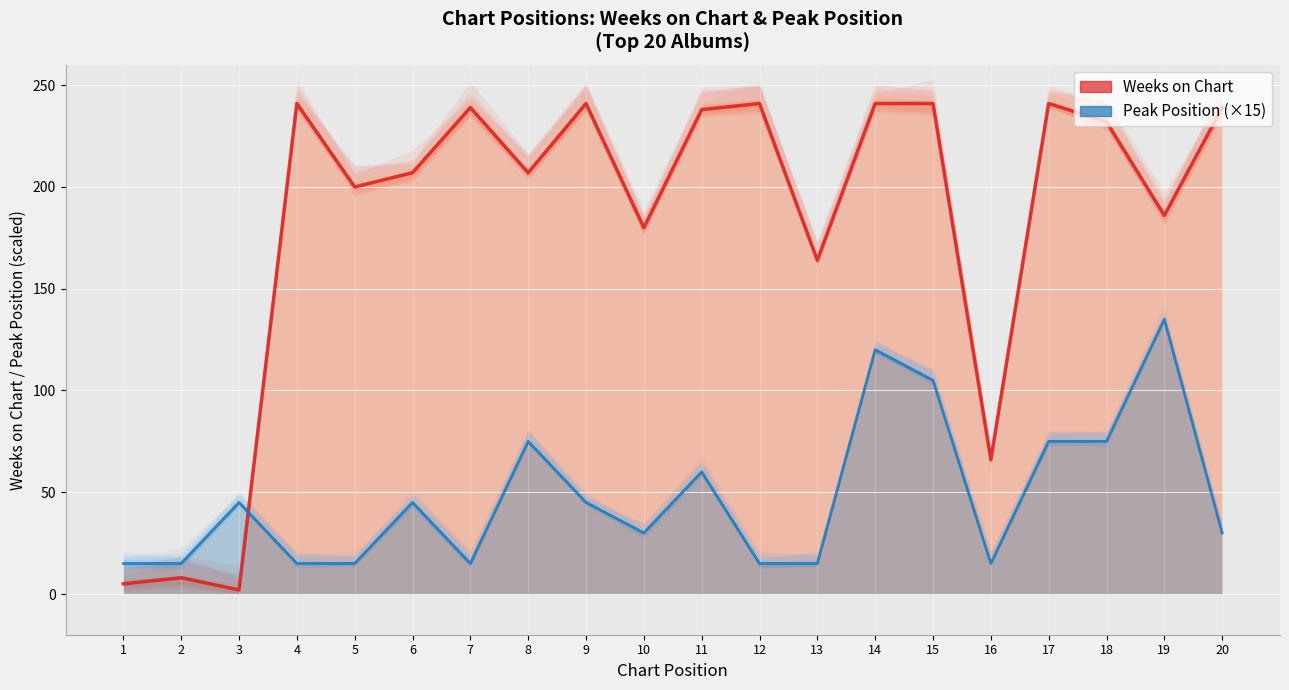

Reading left to right, list all the values displayed in this chart.

Weeks on Chart: 5	8	2	241	200	207	239	207	241	180	238	241	164	241	241	66	241	232	186	239
Pico: 15	15	45	15	15	45	15	75	45	30	60	15	15	120	105	15	75	75	135	30